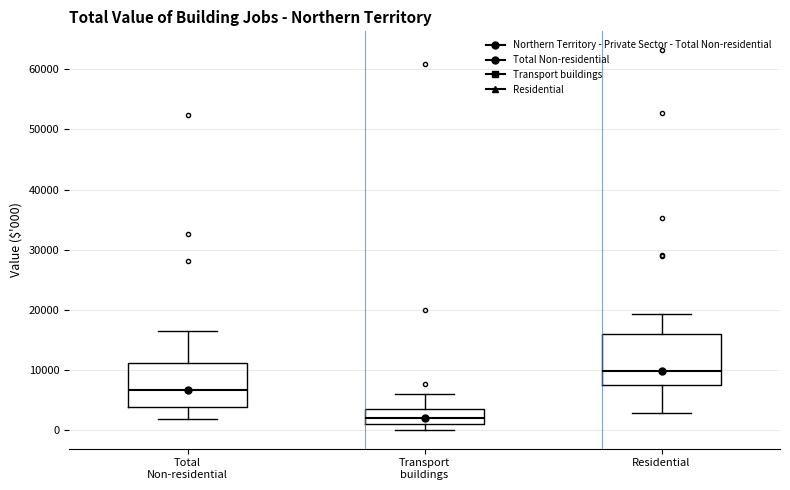

Reading left to right, read every box against the y-axis: the position of its median line, the range the box covers, and the ends of its whiskers. The values are not printed on the chart, so give them approximately, as read against the axis.

Total Non-residential: median 7000, box 4000 to 11000, whiskers 2000 to 17000
Transport buildings: median 2000, box 1000 to 4000, whiskers 0 to 6000
Residential: median 10000, box 8000 to 16000, whiskers 3000 to 19000